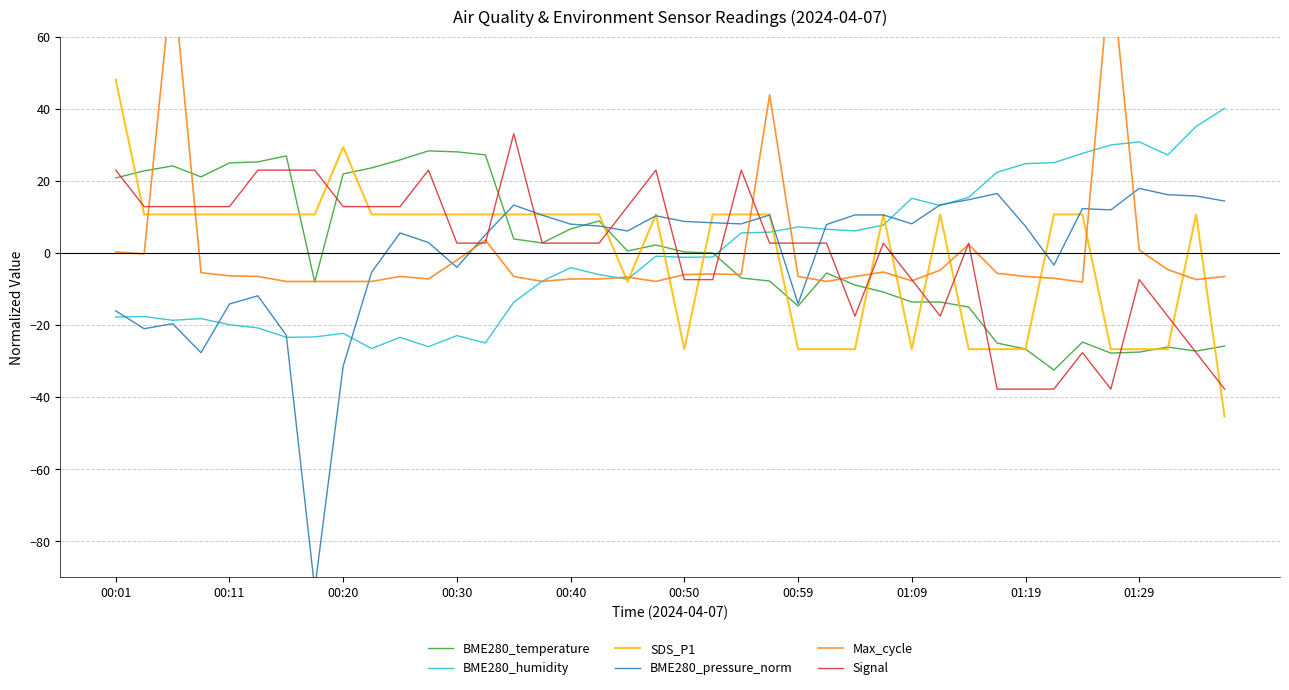

What is the greatest value displayed?

80.6